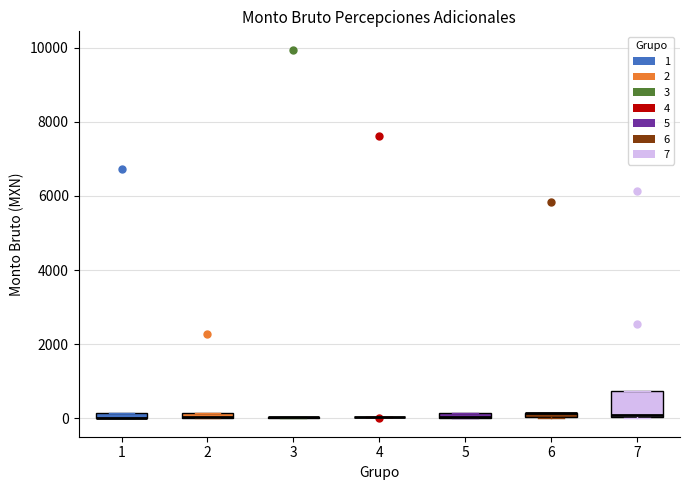

Comparing the boxes themselves (not the whiskers), which one is the tallest?

7